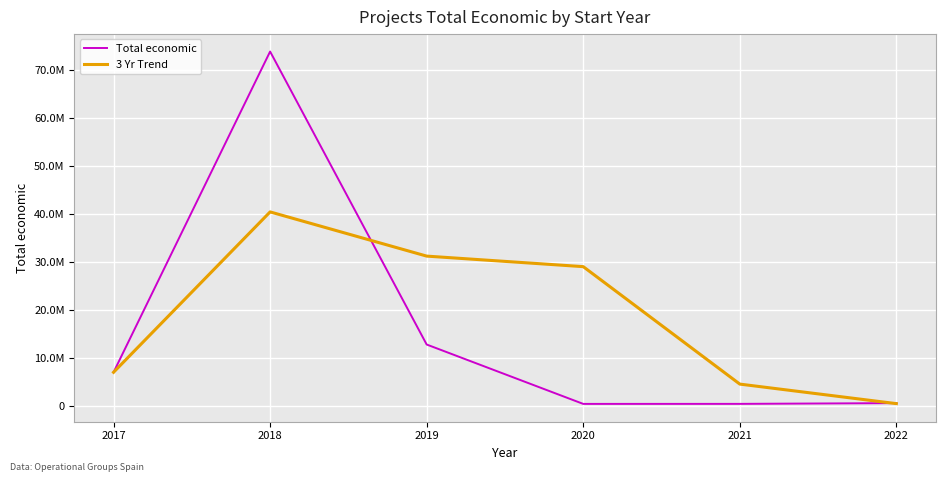

Which series has the largest range (max minus min)?

Total economic